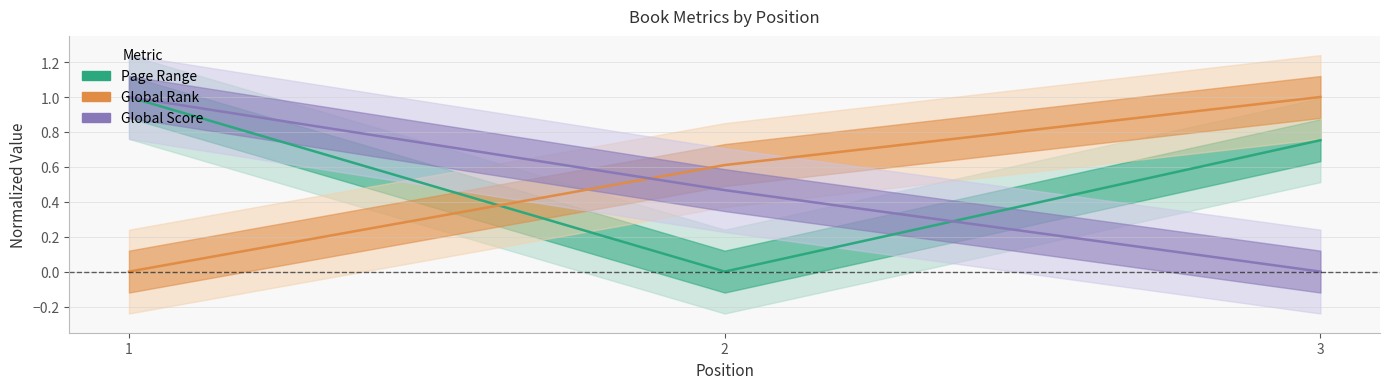

What is the highest value of the Global Rank series?

1.0